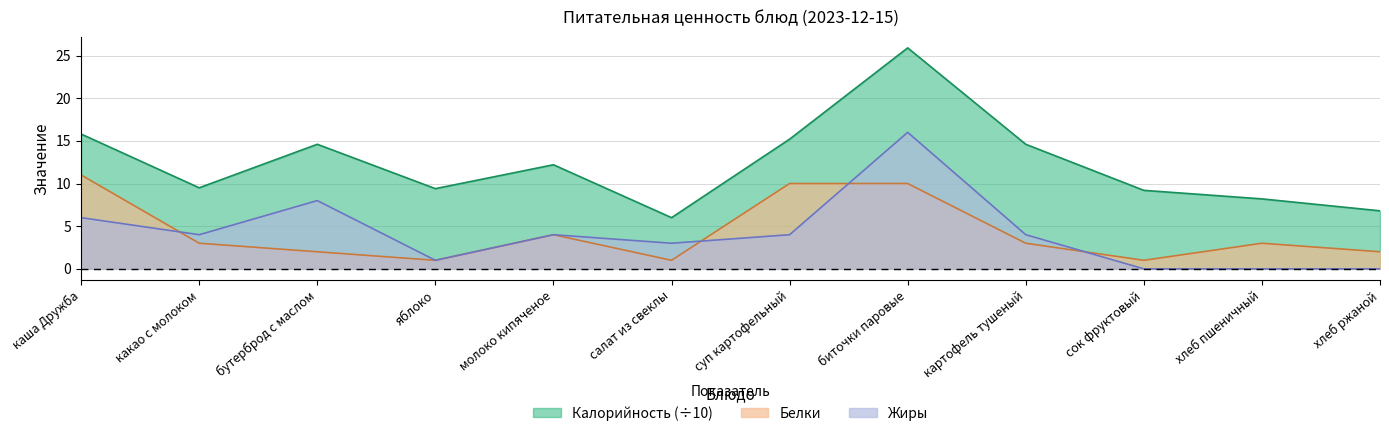

What are all the series names shown in the legend?

Калорийность, Белки, Жиры